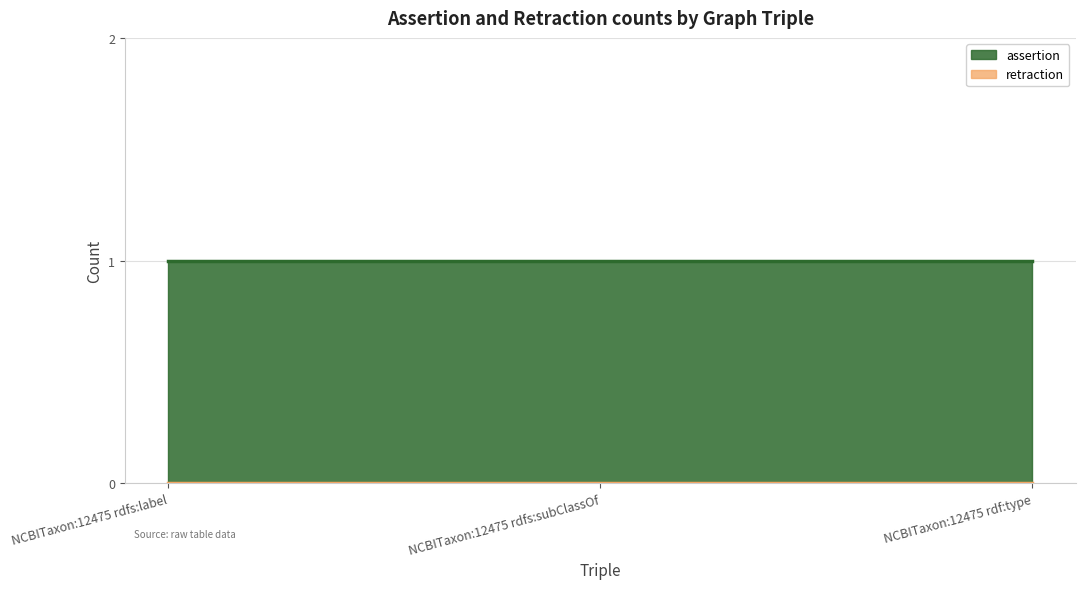

Rank the series by their maximum value, from highest to lowest.

assertion, retraction